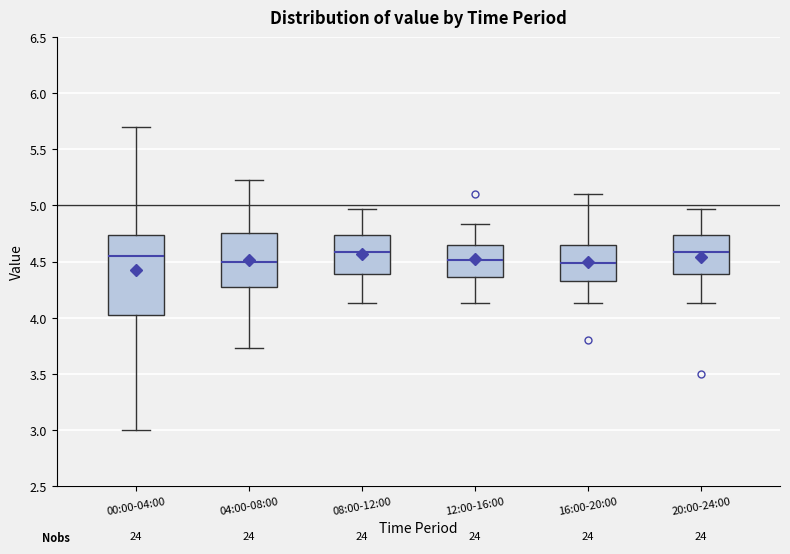

Reading left to right, transcribe this box plot: for each box, give where its median line is, the range the box spans, and where its two whiskers end, as read against the y-axis. The values are not printed on the chart, so give them approximately, as read against the axis.

00:00-04:00: median 4.55, box 4.00 to 4.75, whiskers 3.00 to 5.70
04:00-08:00: median 4.50, box 4.25 to 4.75, whiskers 3.75 to 5.25
08:00-12:00: median 4.60, box 4.40 to 4.75, whiskers 4.15 to 4.95
12:00-16:00: median 4.50, box 4.35 to 4.65, whiskers 4.15 to 4.85
16:00-20:00: median 4.50, box 4.30 to 4.65, whiskers 4.15 to 5.10
20:00-24:00: median 4.60, box 4.40 to 4.75, whiskers 4.15 to 4.95